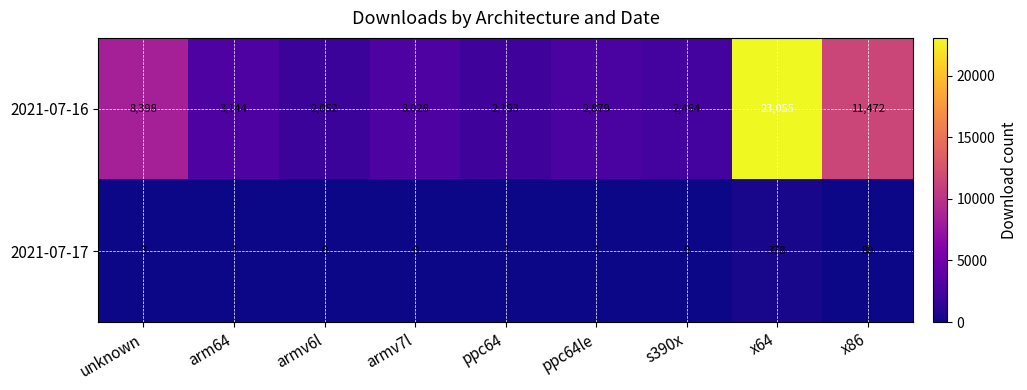

What is the difference between the highest and lowest values at unknown?

8395